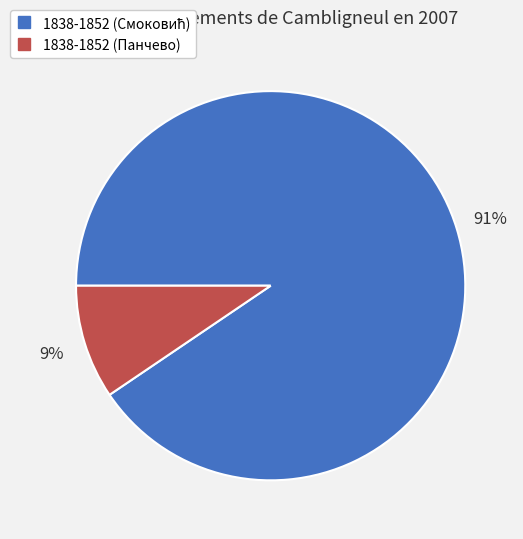

How many slices are in this pie chart?

2